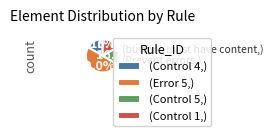

What is the largest slice in the pie chart?

(Error 5,)